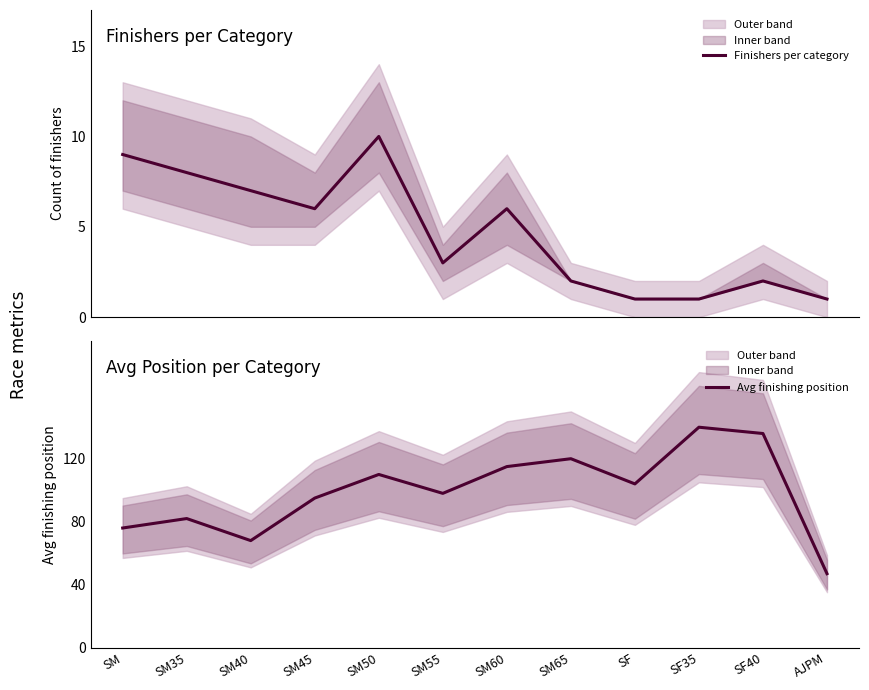

What are all the series names shown in the legend?

Finishers per category, Avg finishing position